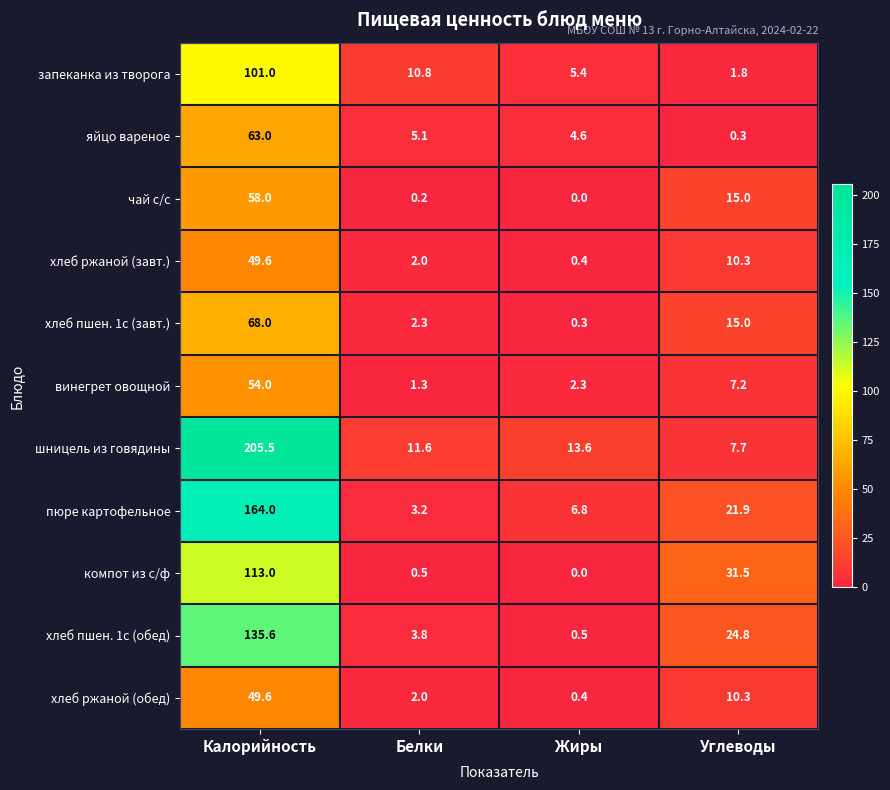

Which label corresponds to the largest value in the chart?

Калорийность